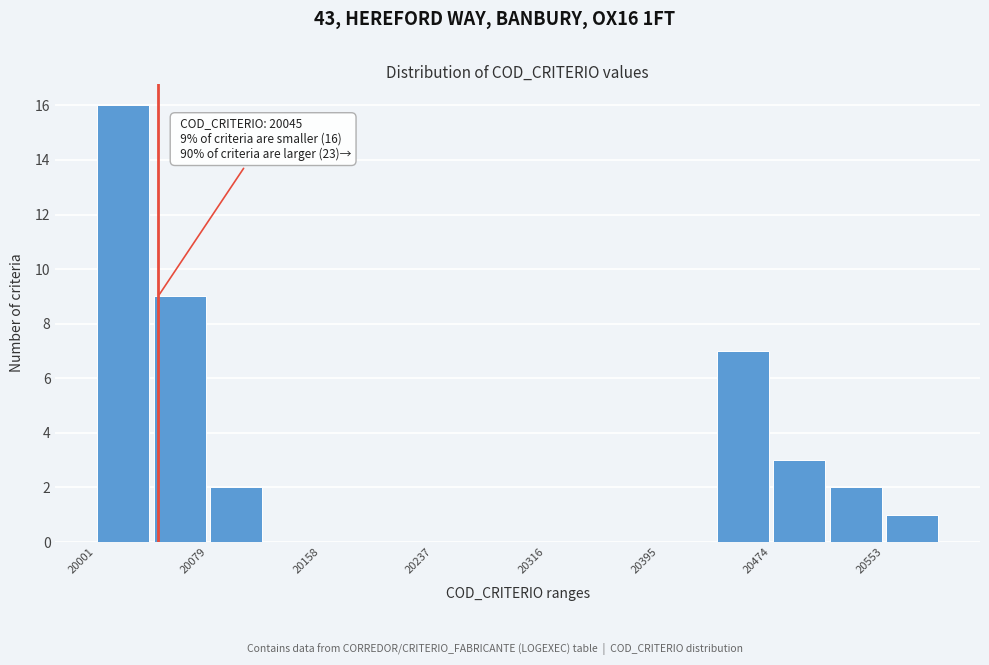

Read against the x-axis, roughly where is the centre of the tallest bar?

20020